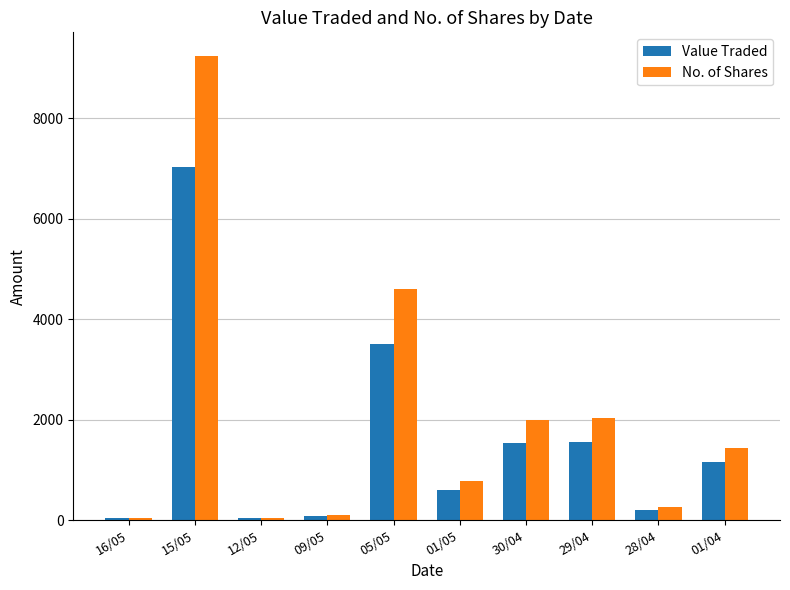

At how many categories does at least one series exceed 645?

6